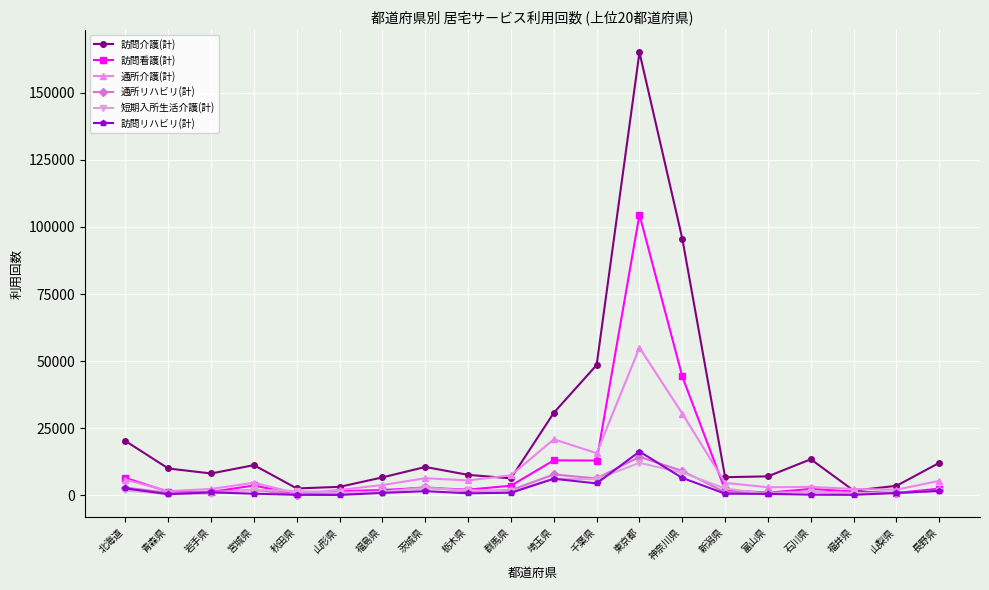

At which category does the chart reach its peak across all series?

東京都